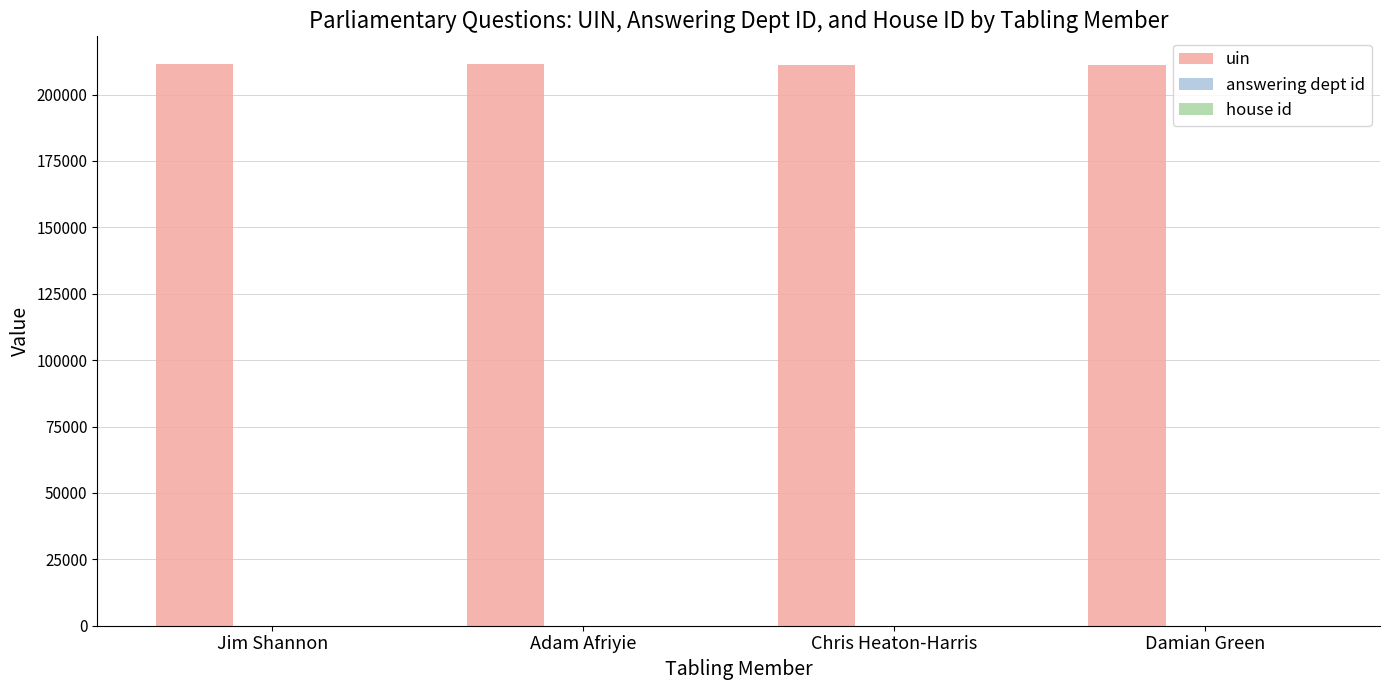

Which series has the largest total across all categories?

uin